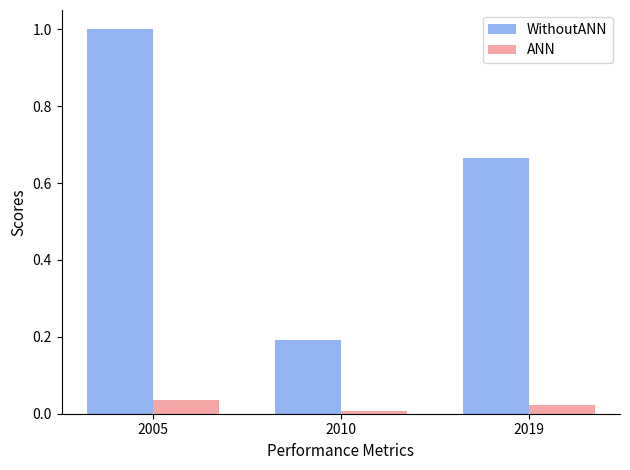

The value of ANN at 2010 is 0.0. True or false?

True